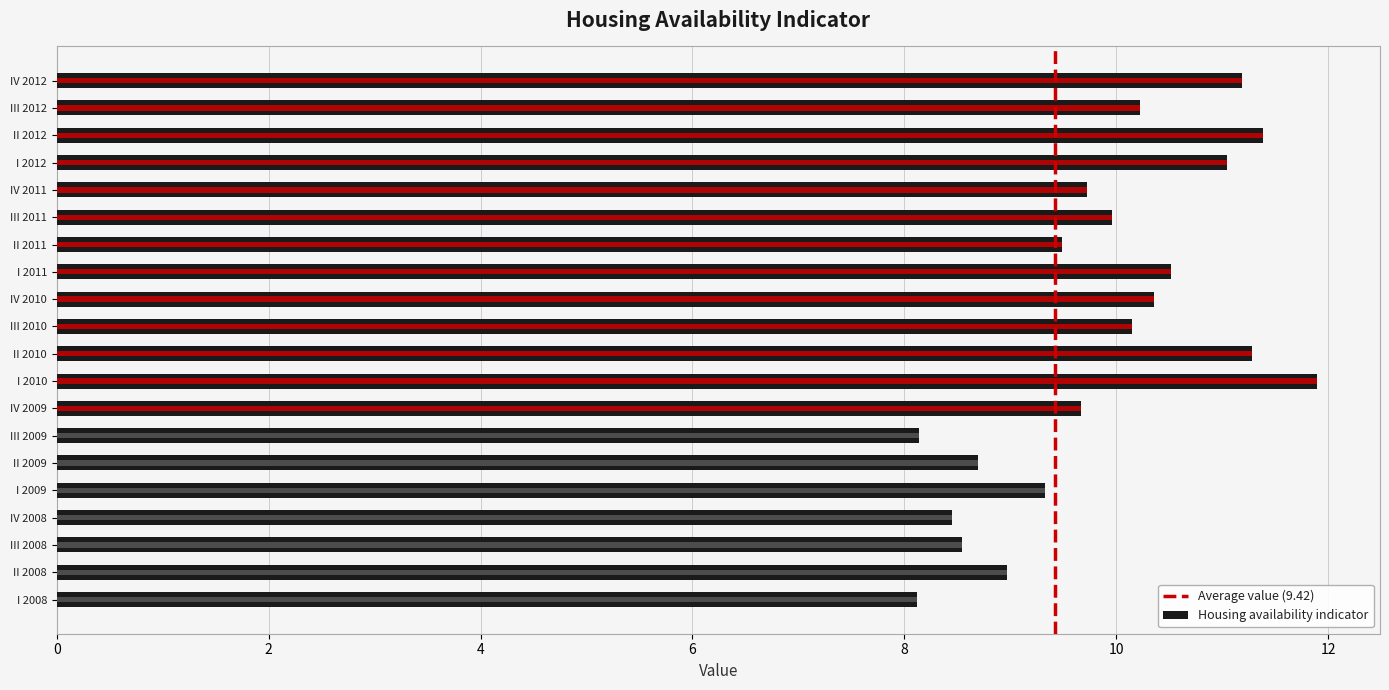

What is the smallest value displayed?

8.1